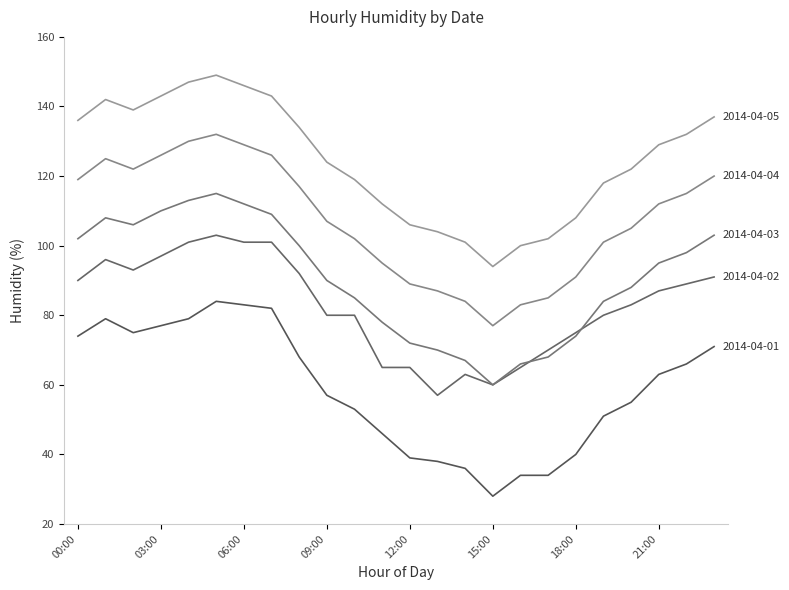

What is the greatest value displayed?

149